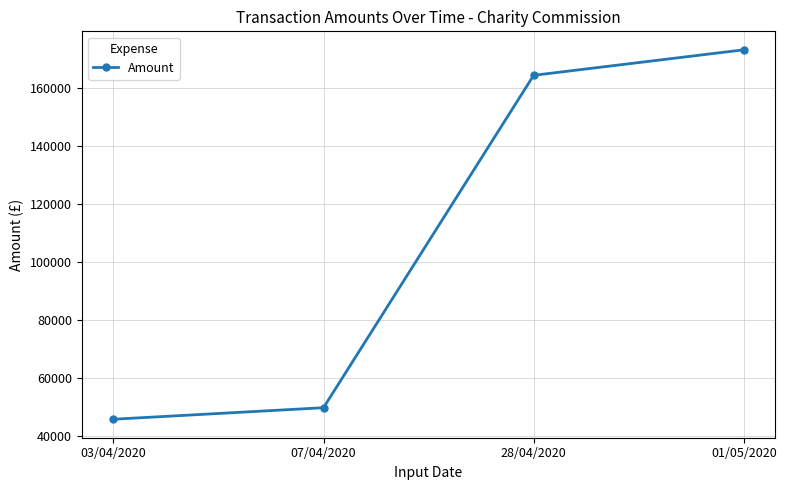

List the labels in order of value, smallest first.

03/04/2020, 07/04/2020, 28/04/2020, 01/05/2020